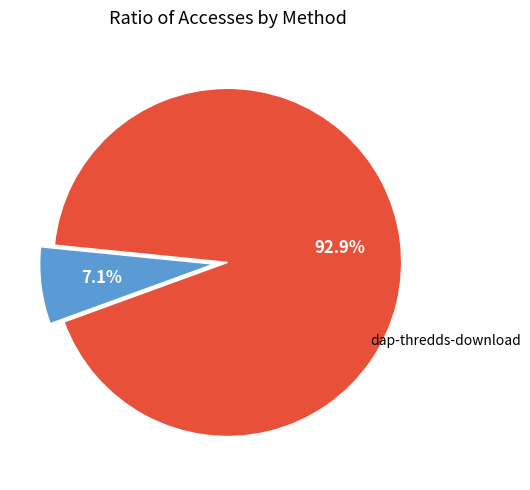

Is there any slice that represents more than half of the pie?

Yes